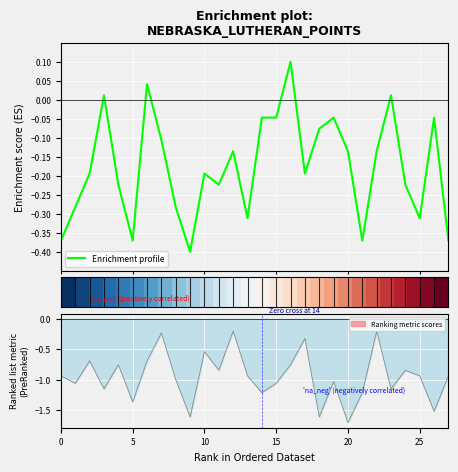

True or false: Enrichment profile has a value of -0.1 at 20.

False